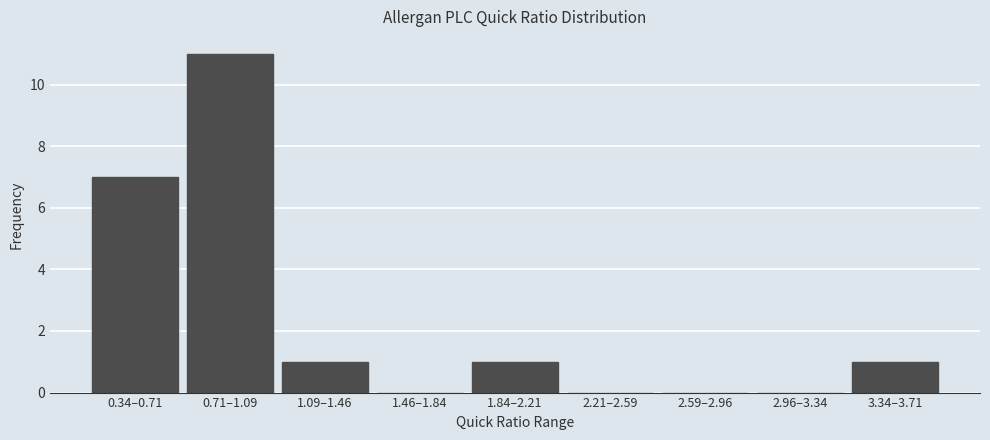

Where is the data nearest to the value 5?

0.34–0.71